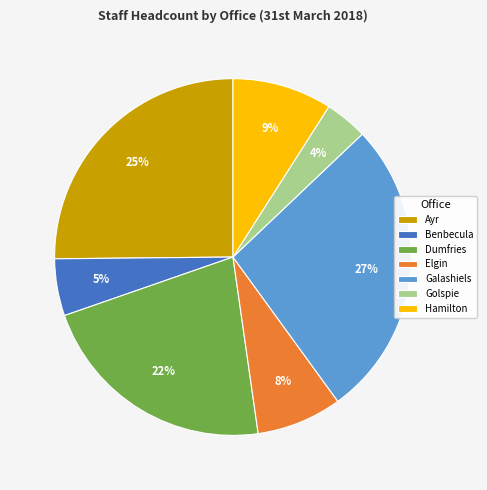

Does Ayr account for over 50% of the chart?

No